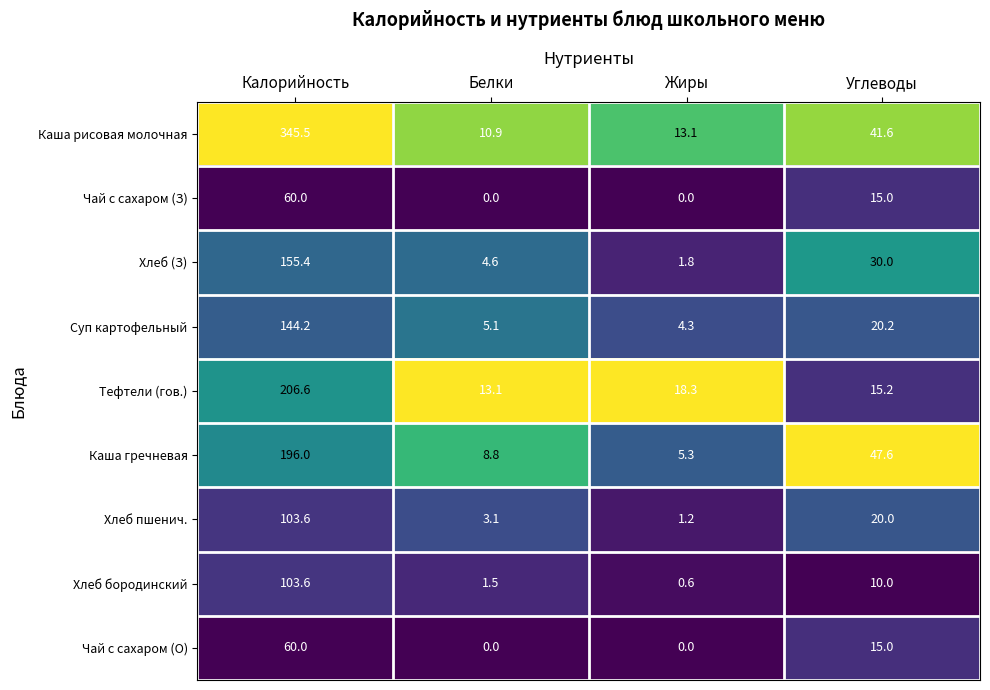

Between Калорийность and Углеводы, which series saw the biggest shift?

Каша рисовая молочная